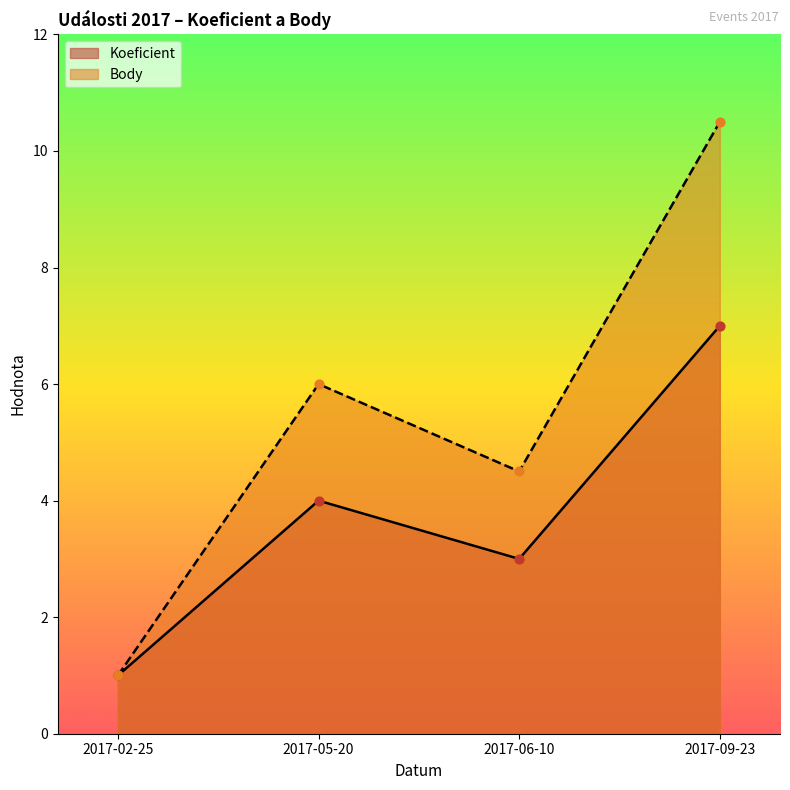

Which series contains the highest Y value?

Body